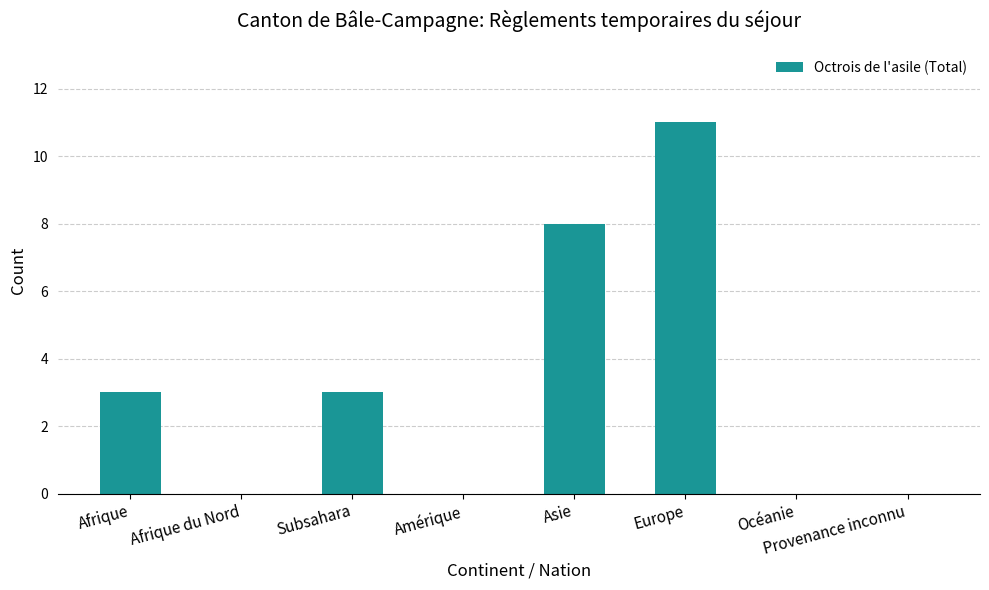

Reading left to right, list all the values displayed in this chart.

Afrique=3	Afrique du Nord=0	Subsahara=3	Amérique=0	Asie=8	Europe=11	Océanie=0	Provenance inconnu=0